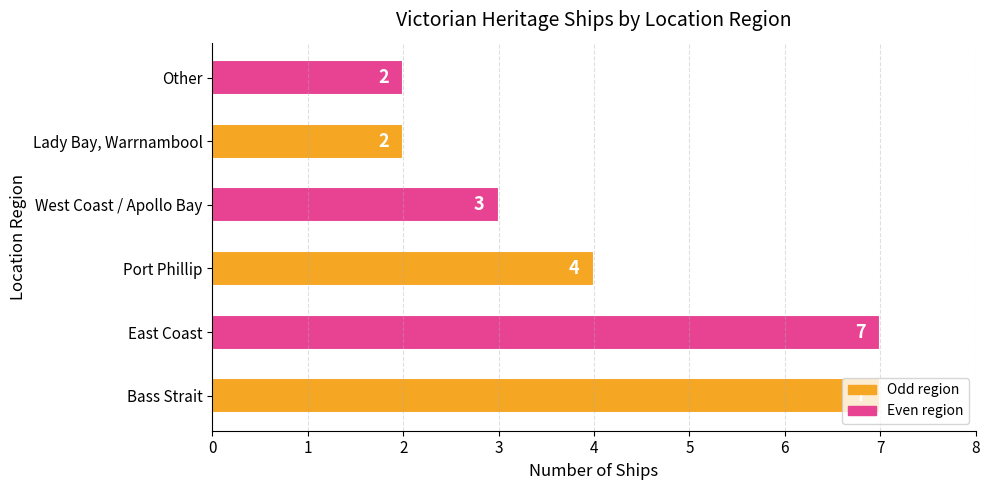

What is the change in value from East Coast to Port Phillip?

-3